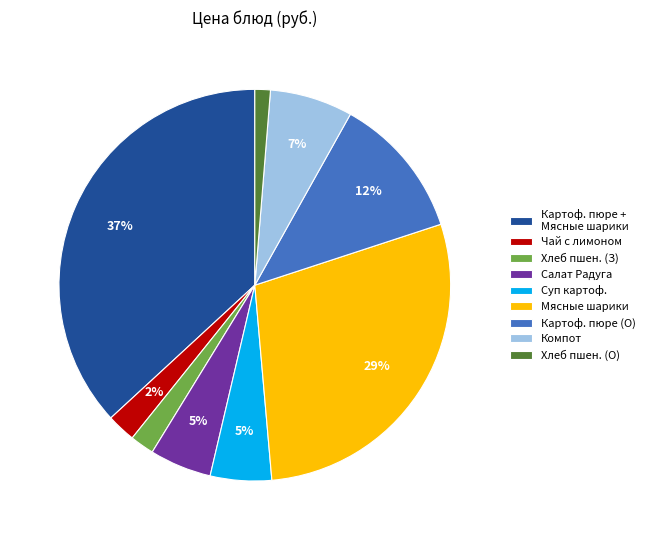

To the nearest percent, what is the difference between the largest and smallest slice percentages?

36%